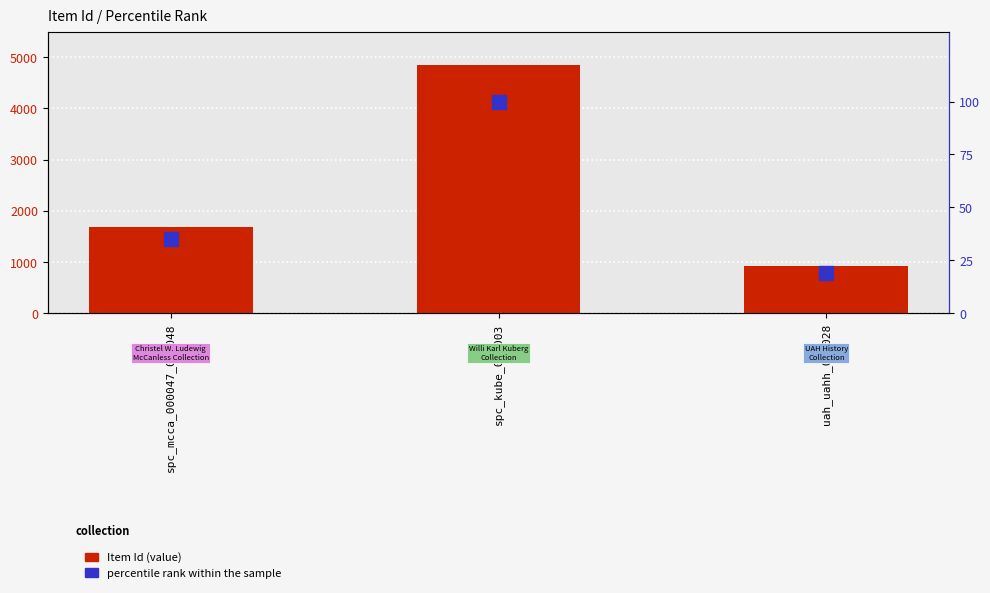

What is the approximate value of percentile rank within the sample at uah_uahh_000028?

18.9